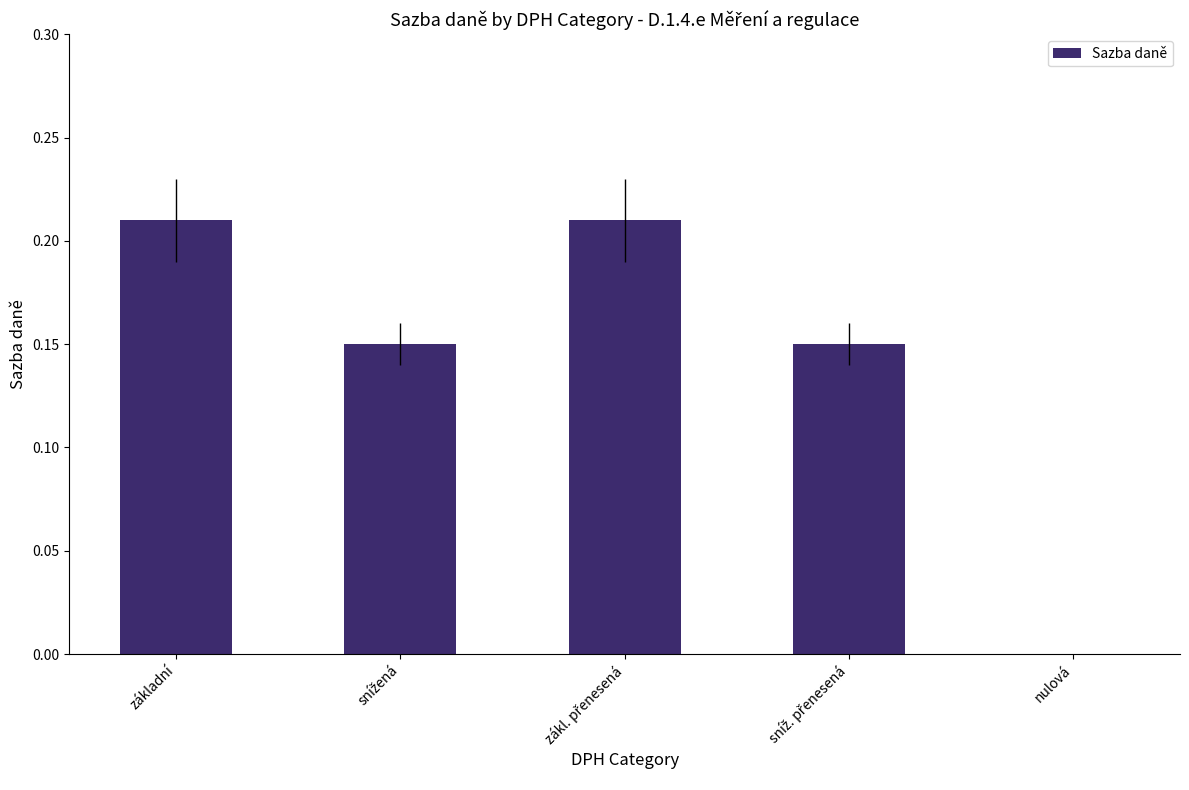

What is the sum of all values?

0.7